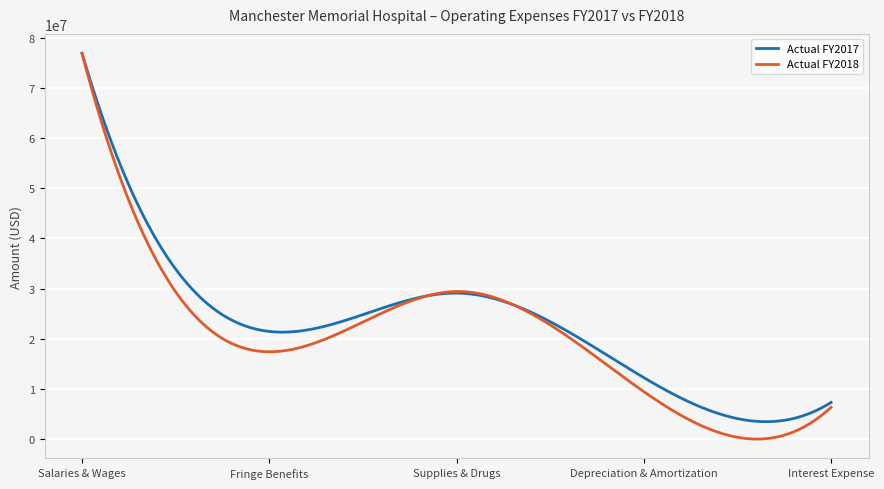

What is the greatest value displayed?

76949316.9